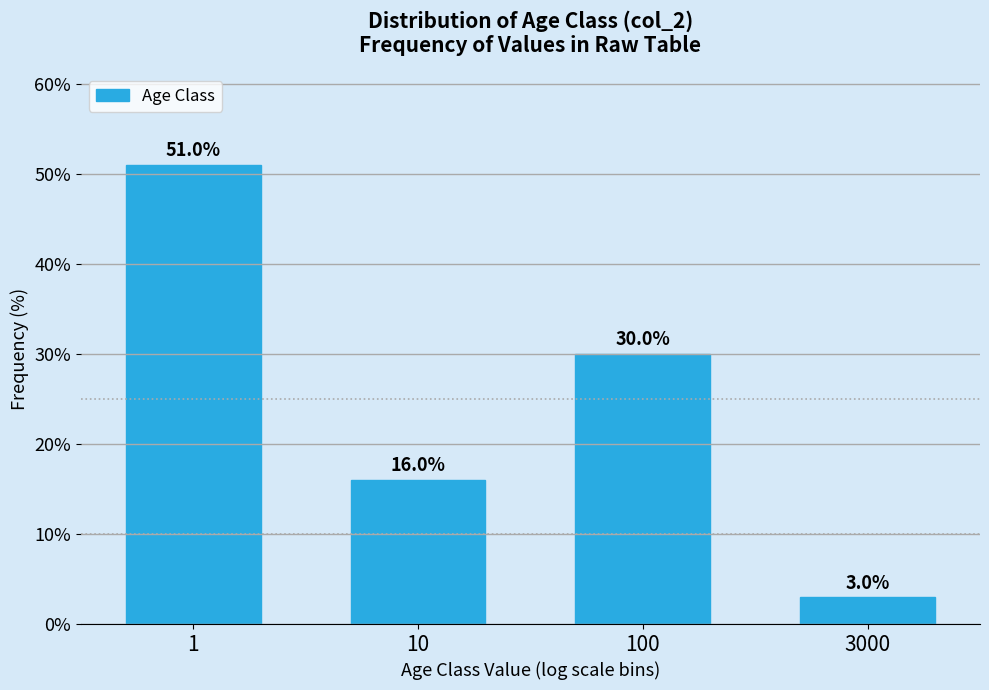

Reading right to left, extract all data points from this chart.

3	30	16	51